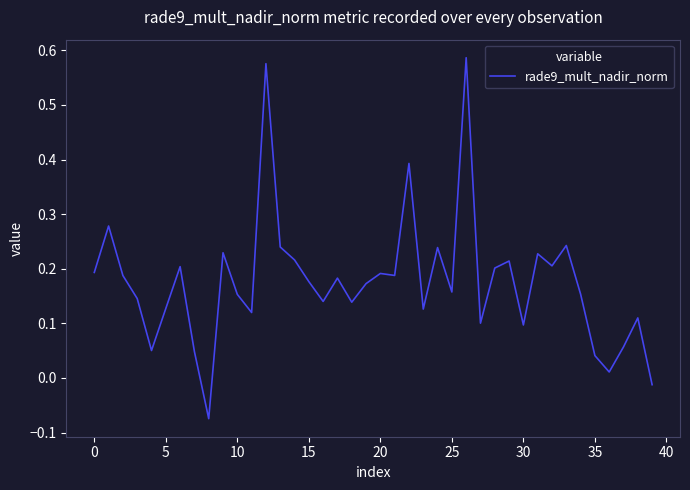

What is the difference between the maximum and minimum values?

0.7